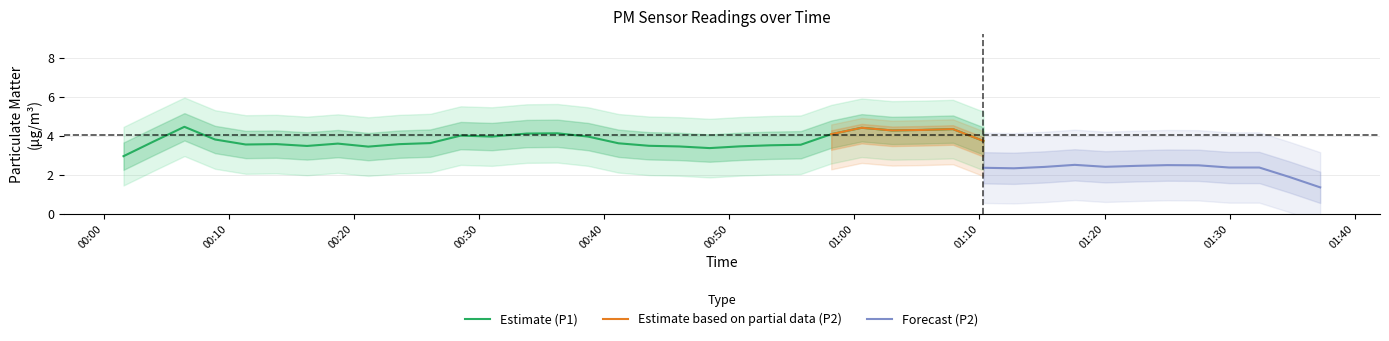

What is the value of the P1 point at the 17th from the left?

3.4